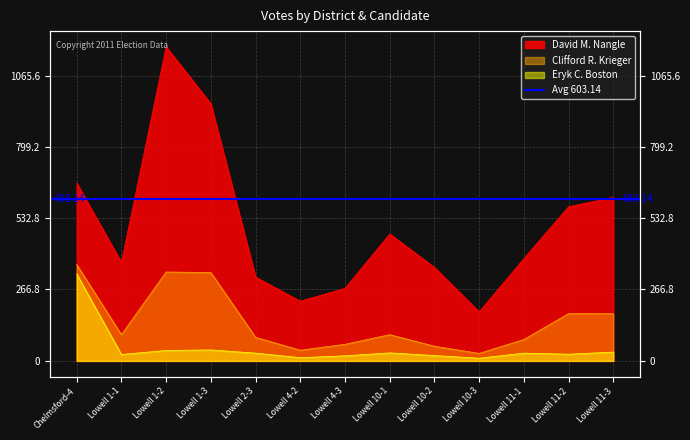

What is the label of the 7th point from the right?

Lowell 4-3